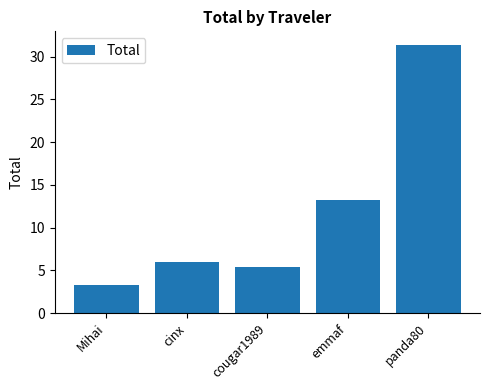

At which category does the chart reach its peak across all series?

panda80